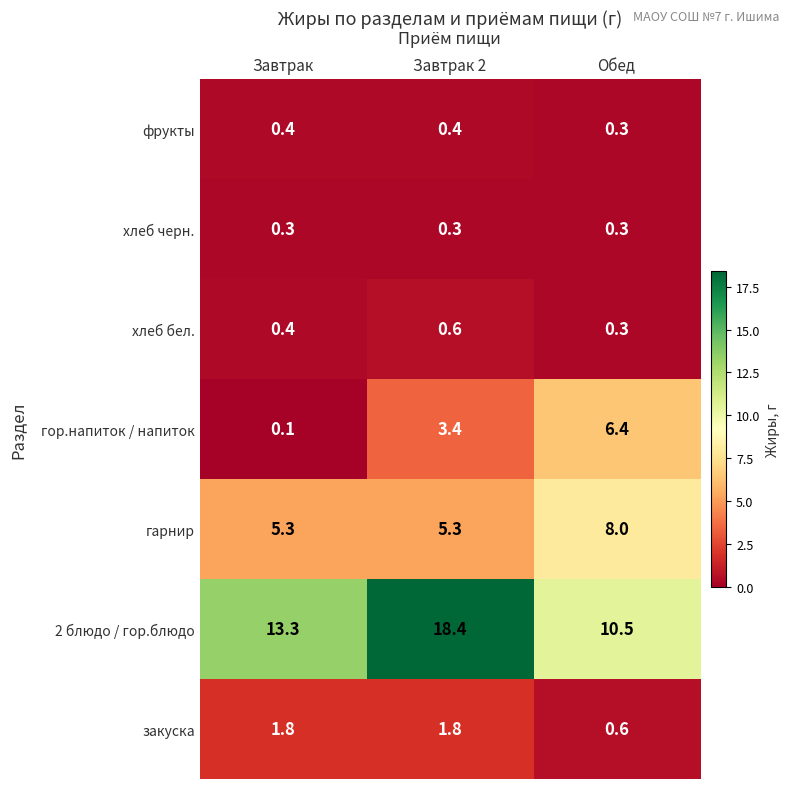

Which series has the largest total across all categories?

2 блюдо / гор.блюдо